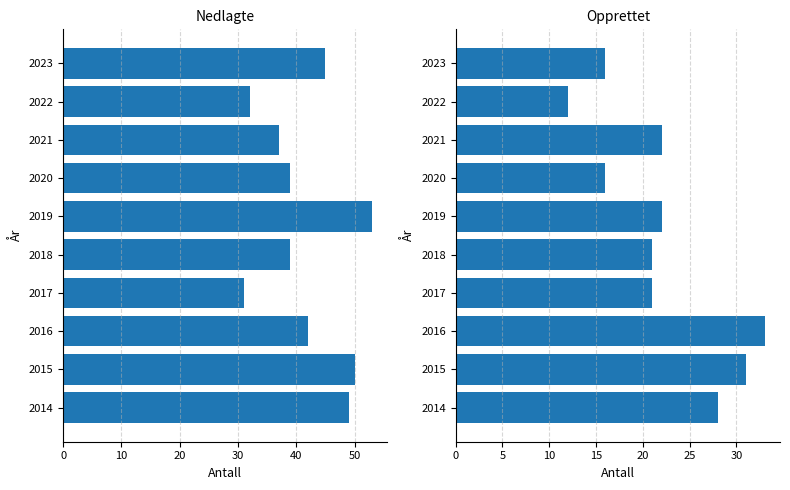

How many values in the Opprettet series exceed 22?

3